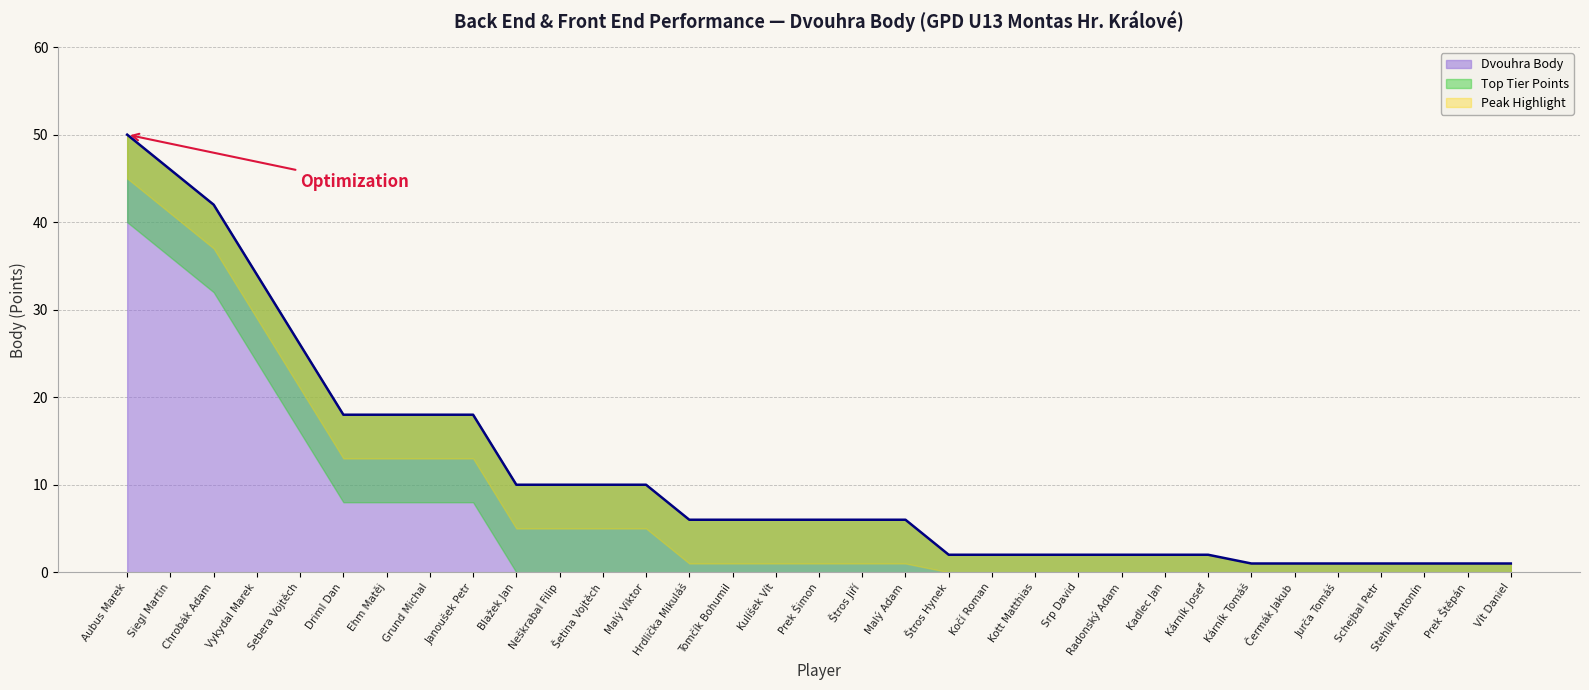

Rank the categories by value from highest to lowest.

Aubus Marek, Siegl Martin, Chrobák Adam, Vykydal Marek, Sebera Vojtěch, Driml Dan, Ehm Matěj, Grund Michal, Janoušek Petr, Blažek Jan, Neškrabal Filip, Šetina Vojtěch, Malý Viktor, Hrdlička Mikuláš, Tomčík Bohumil, Kulíšek Vít, Prek Šimon, Štros Jiří, Malý Adam, Štros Hynek, Kočí Roman, Kott Matthias, Srp David, Radonský Adam, Kadlec Jan, Kárník Josef, Kárník Tomáš, Čermák Jakub, Jurča Tomáš, Schejbal Petr, Stehlík Antonín, Prek Štěpán, Vít Daniel